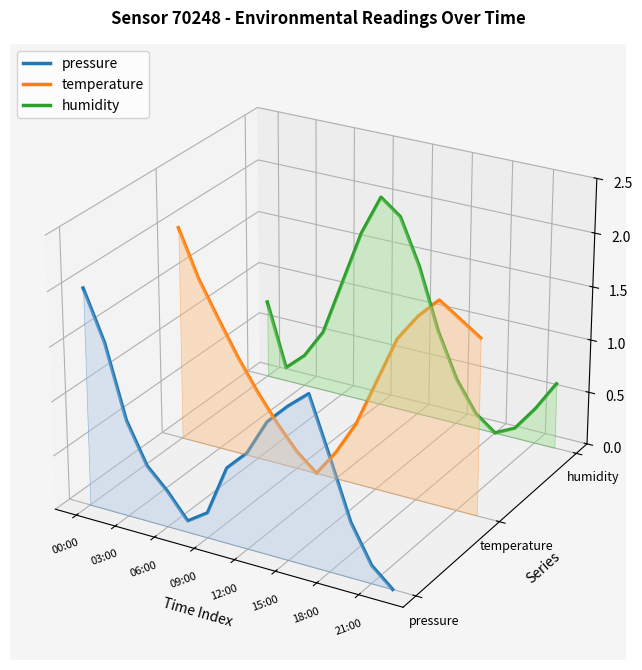

What position from the right is 00:00?

16